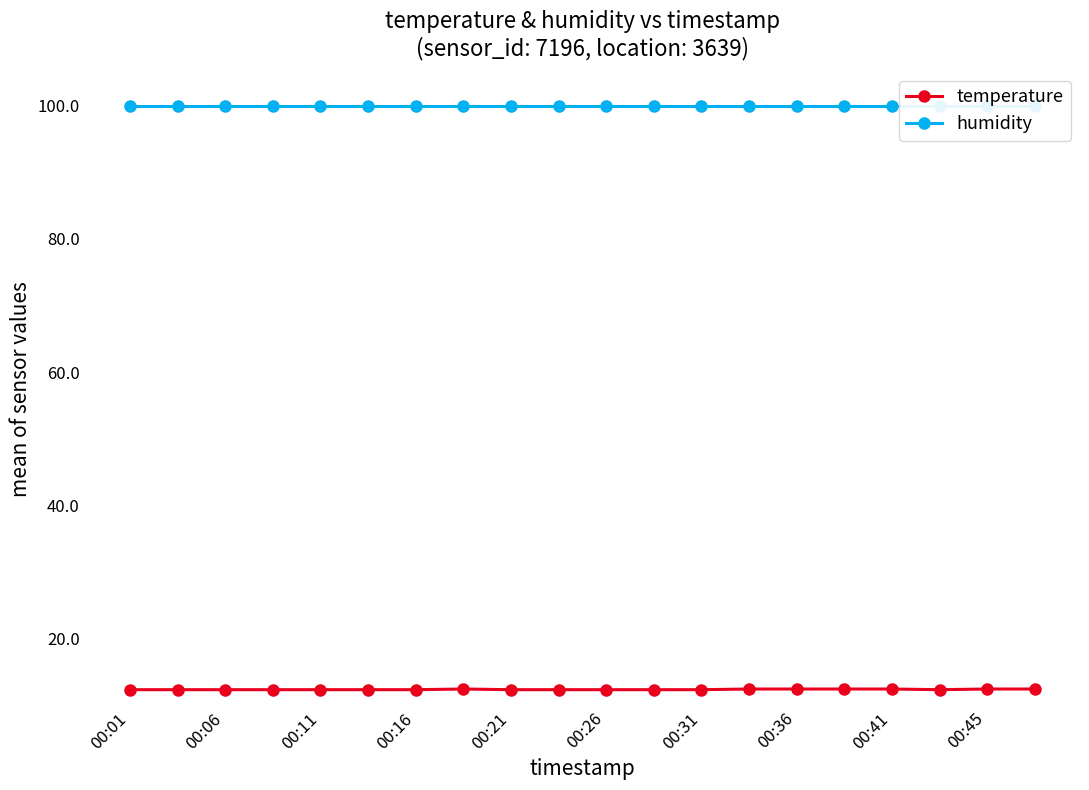

What are all the series names shown in the legend?

temperature, humidity